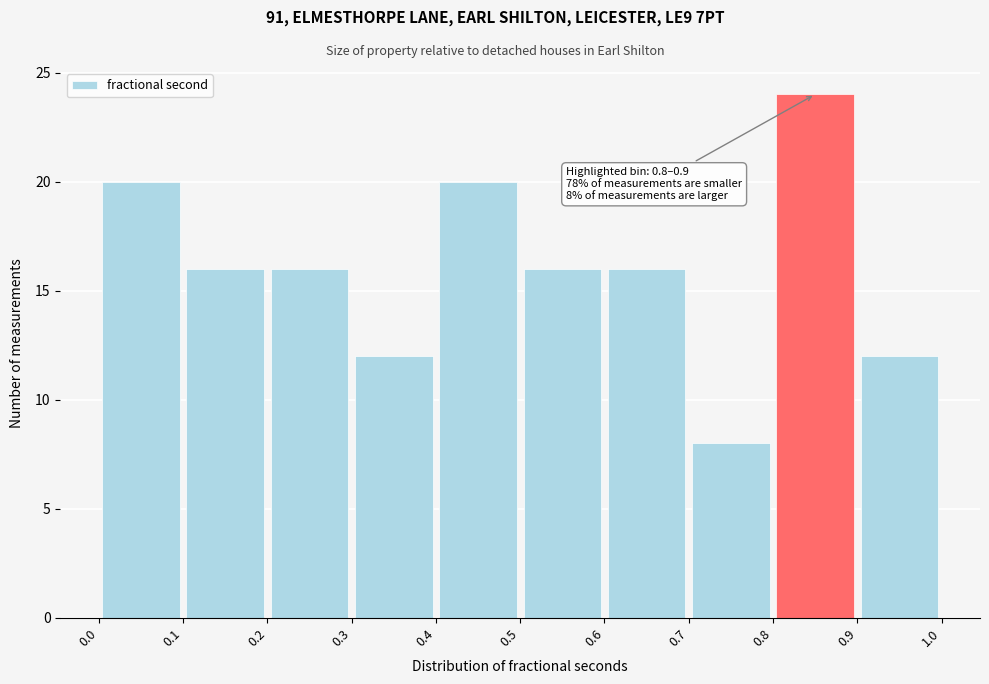

Which range on the x-axis has the tallest bar?

0.8 to 0.9